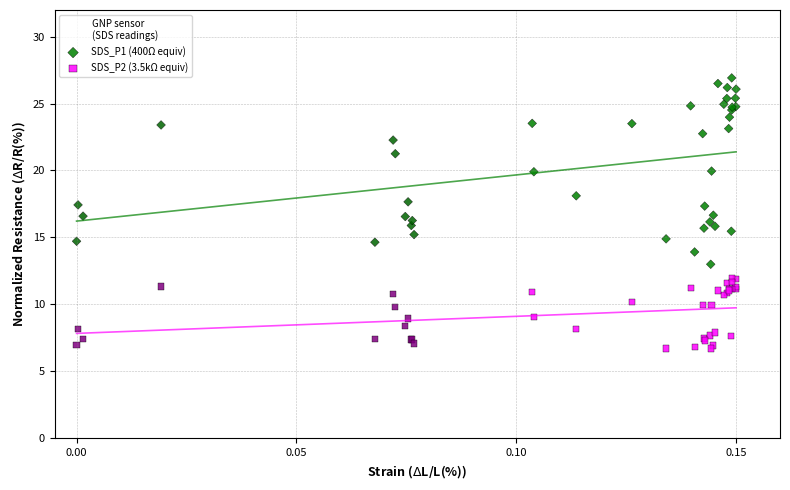

Which series reaches the maximum Y coordinate?

SDS_P1 (400Ω equiv)